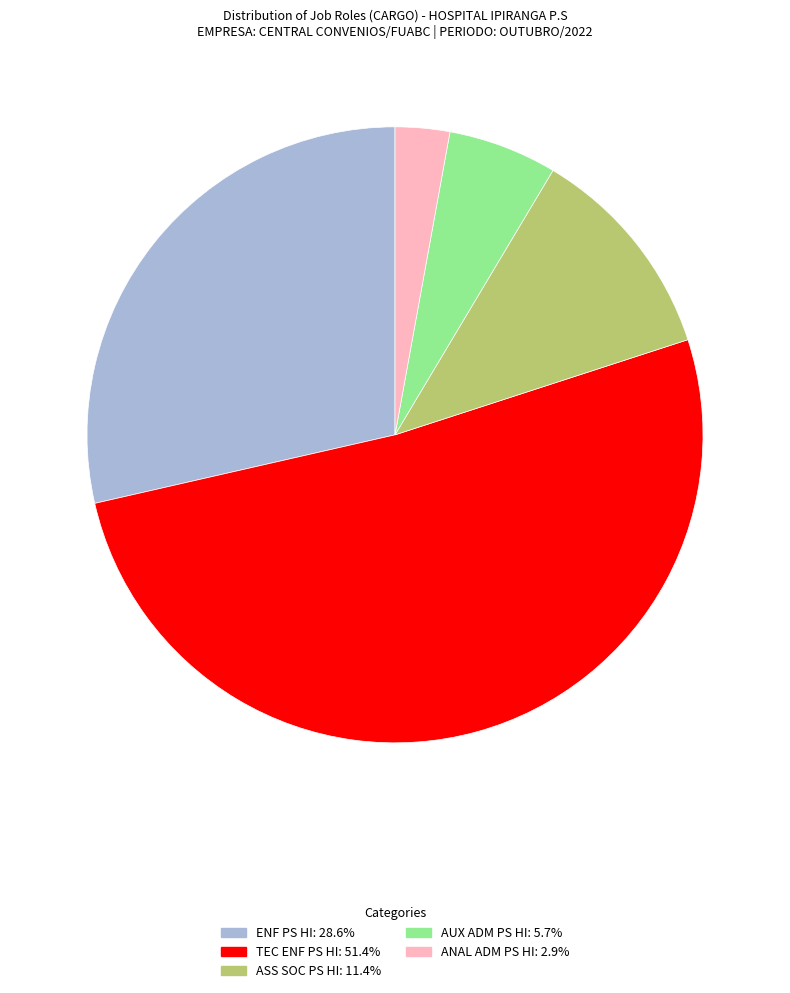

Rank the categories by value from highest to lowest.

TEC ENF PS HI, ENF PS HI, ASS SOC PS HI, AUX ADM PS HI, ANAL ADM PS HI